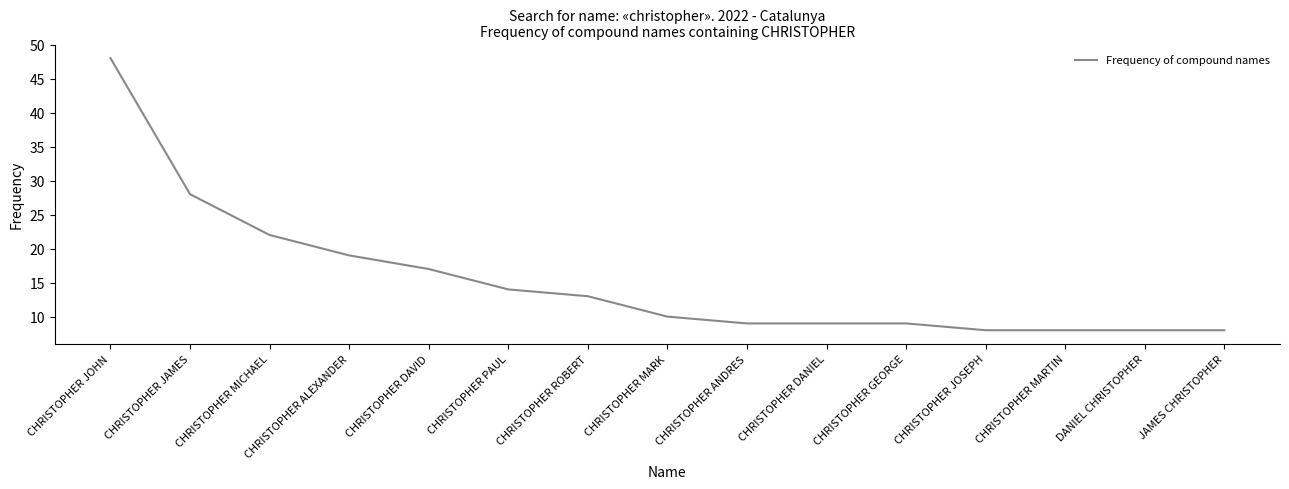

What position from the left is CHRISTOPHER JOHN?

1